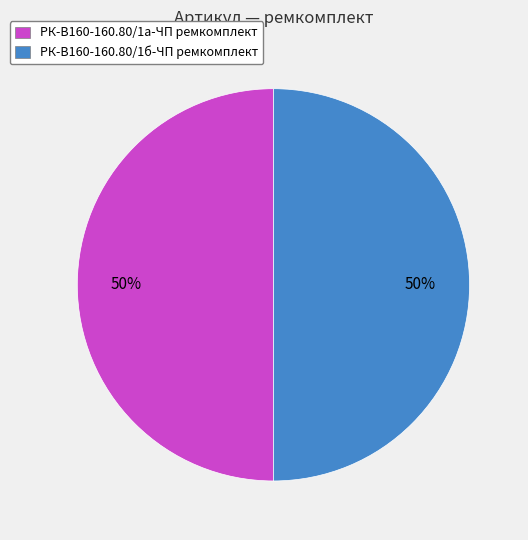

Count the number of slices in the pie.

2